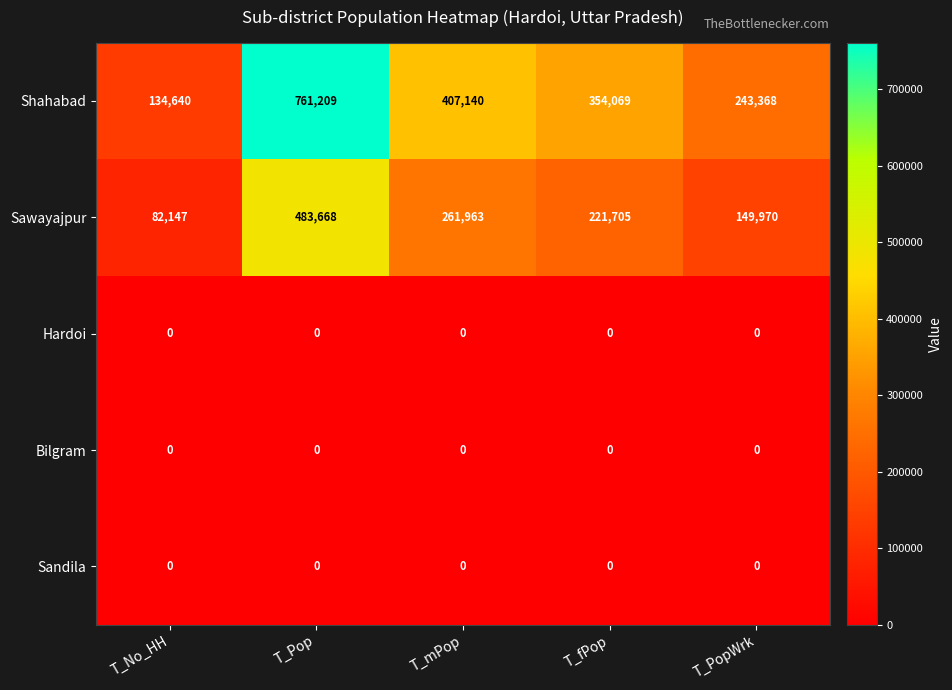

What is the maximum value shown in the chart?

761209